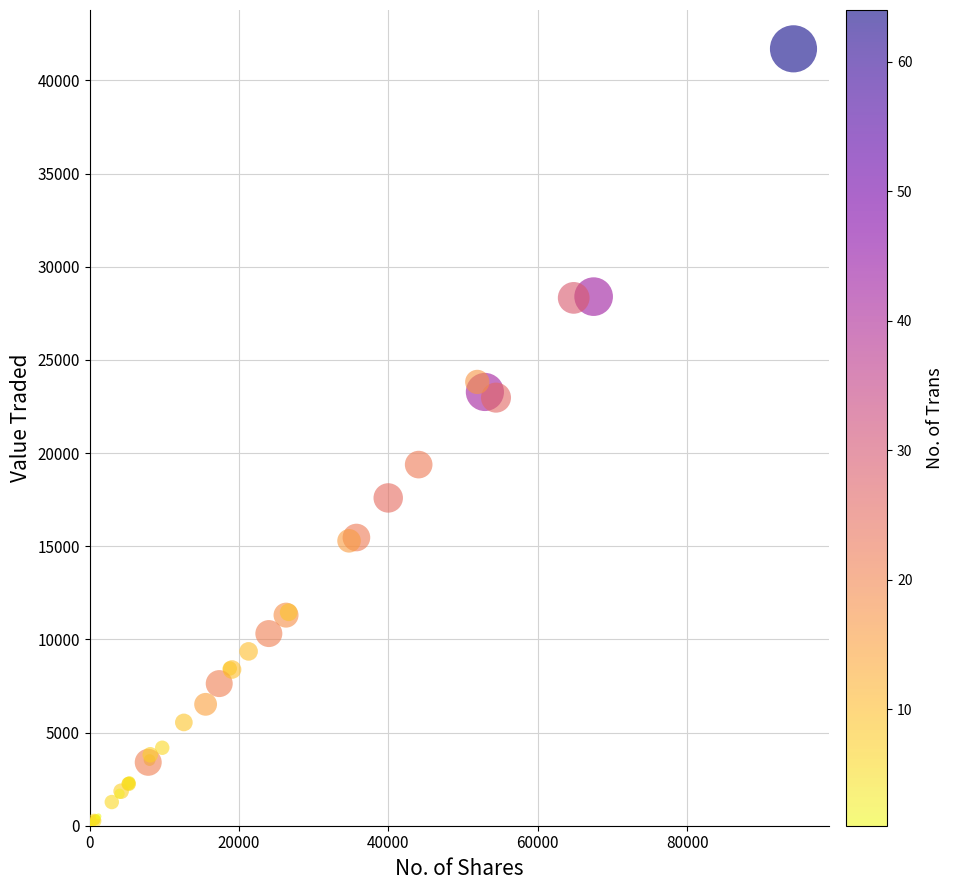

What Y value in the scatter plot is closest to 20859?

19382